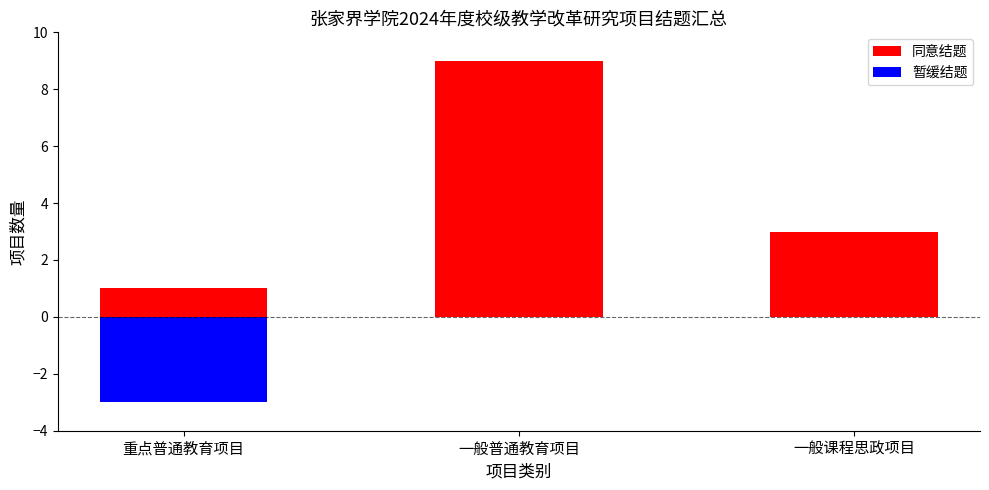

What position from the left is 重点普通教育项目?

1